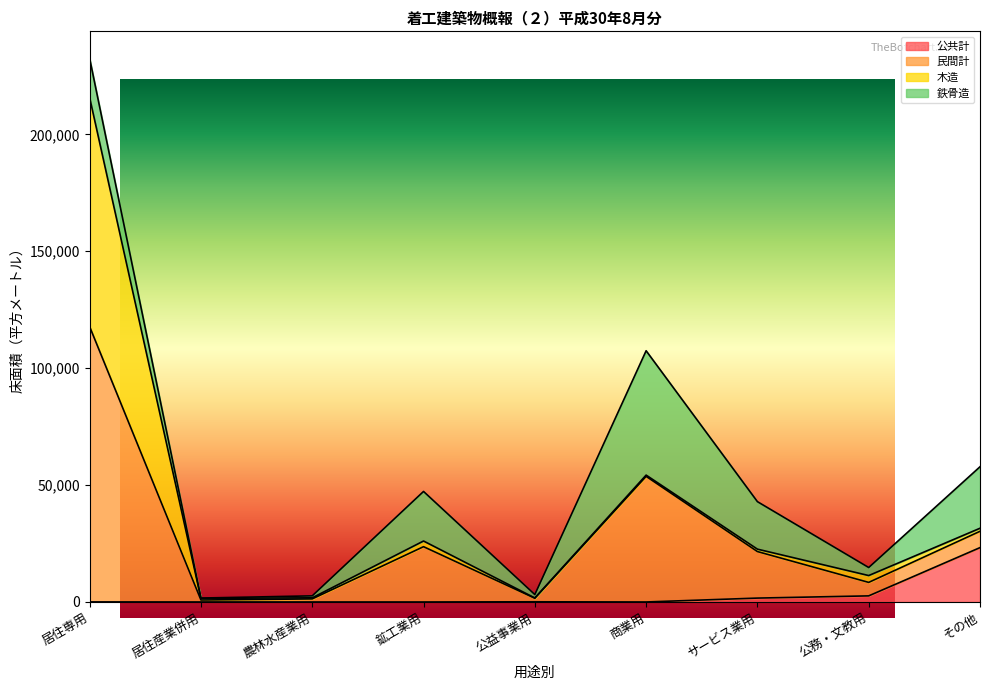

Which series has the largest range (max minus min)?

民間計